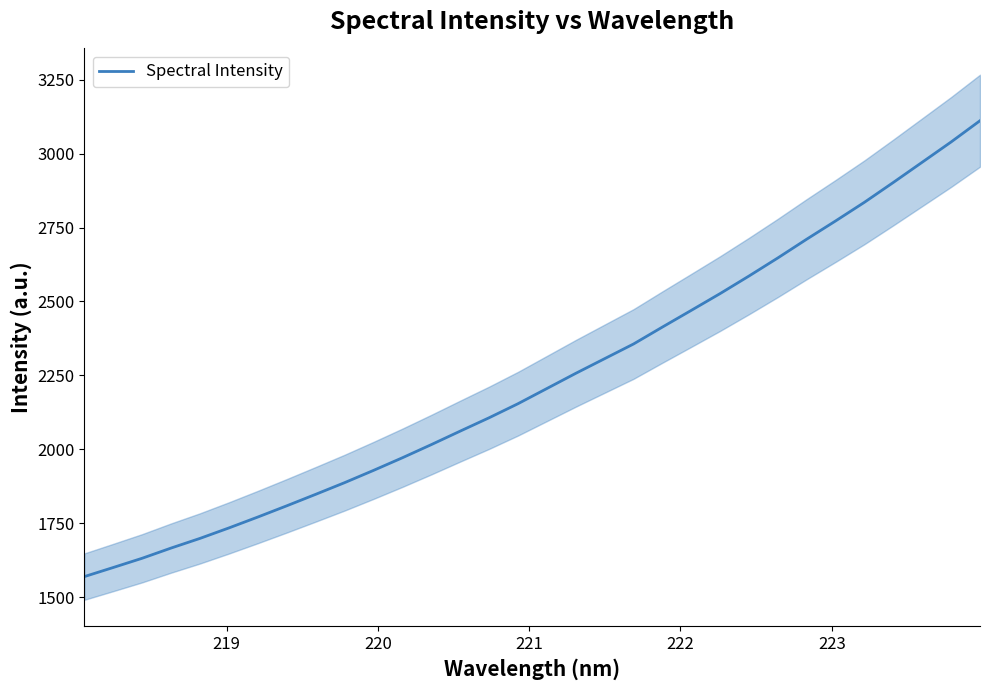

What is the maximum value for Spectral Intensity?

3111.4